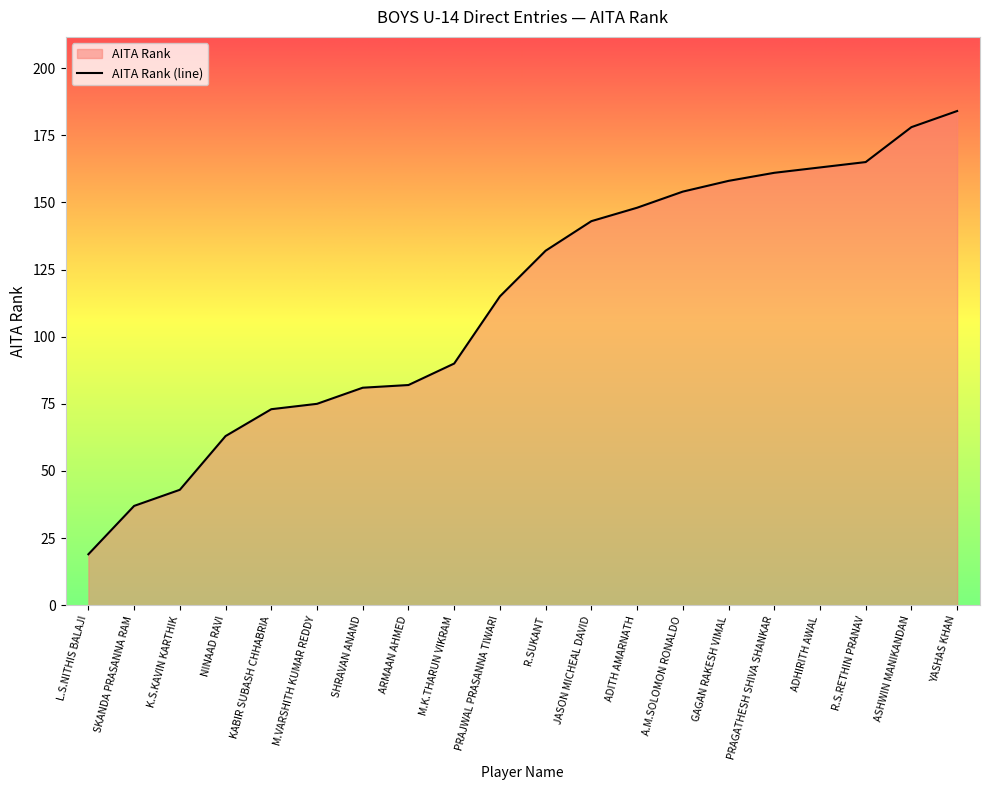

Reading right to left, extract all data points from this chart.

YASHAS KHAN=184	ASHWIN MANIKANDAN=178	R.S.RETHIN PRANAV=165	ADHIRITH AWAL=163	PRAGATHESH SHIVA SHANKAR=161	GAGAN RAKESH VIMAL=158	A.M.SOLOMON RONALDO=154	ADITH AMARNATH=148	JASON MICHEAL DAVID=143	R.SUKANT=132	PRAJWAL PRASANNA TIWARI=115	M.K.THARUN VIKRAM=90	ARMAAN AHMED=82	SHRAVAN ANAND=81	M.VARSHITH KUMAR REDDY=75	KABIR SUBASH CHHABRIA=73	NINAAD RAVI=63	K.S.KAVIN KARTHIK=43	SKANDA PRASANNA RAM=37	L.S.NITHIS BALAJI=19